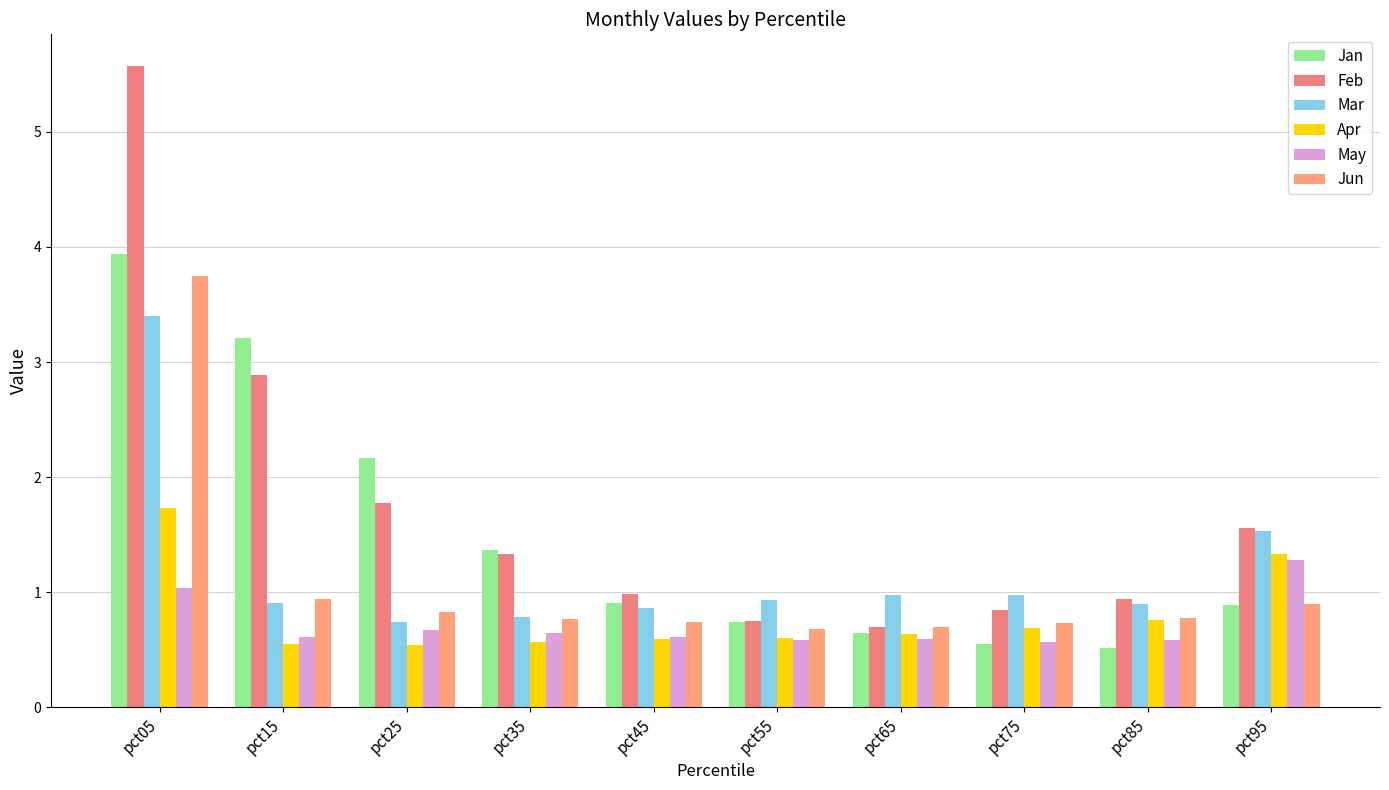

What is the value of the Feb bar at the 9th from the left?

0.9